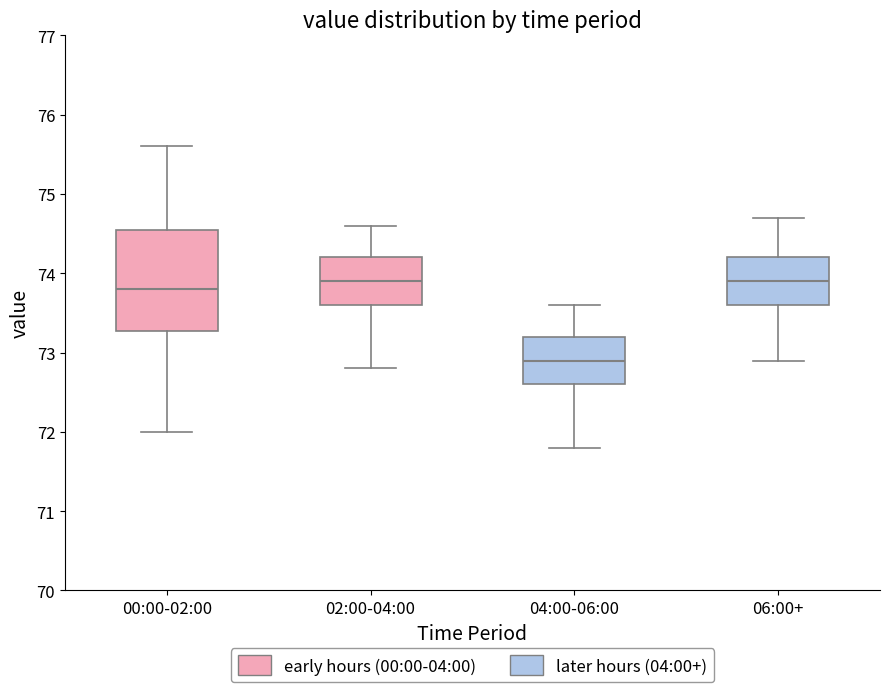

Which box's median line is the lowest?

04:00-06:00